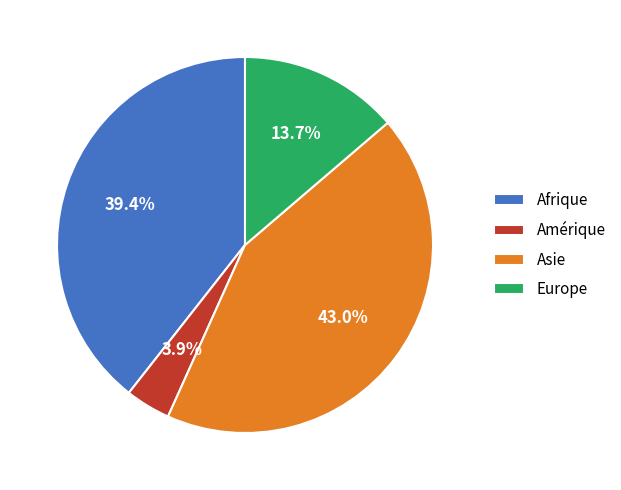

Does any single category account for the majority?

No